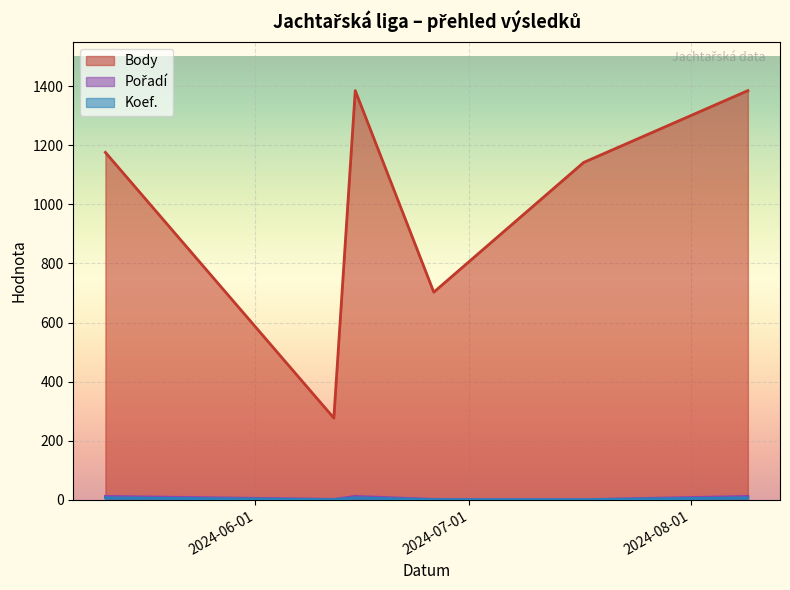

What is the label of the 3rd point from the left?

2024-06-15